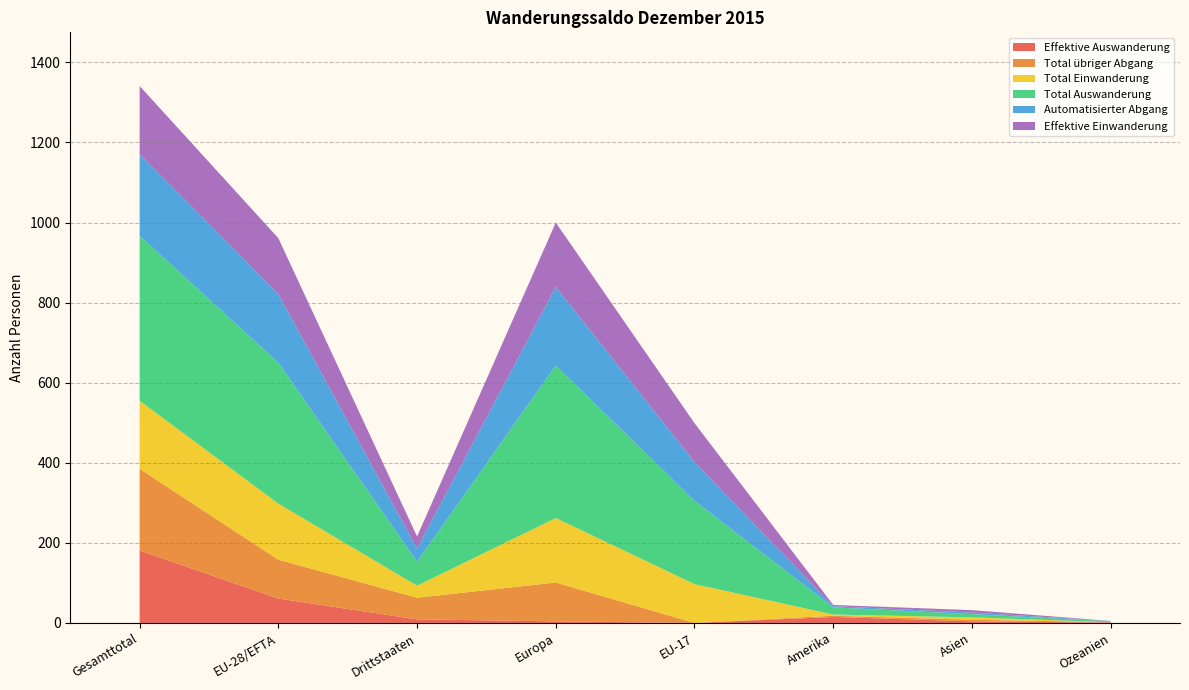

Reading left to right, extract all data points from this chart.

Effektive Auswanderung: Gesamttotal=181	EU-28/EFTA=61	Drittstaaten=9	Europa=4	EU-17=0	Amerika=15	Asien=4	Ozeanien=1
Total übriger Abgang: Gesamttotal=204	EU-28/EFTA=97	Drittstaaten=54	Europa=97	EU-17=0	Amerika=3	Asien=4	Ozeanien=1
Total Einwanderung: Gesamttotal=170	EU-28/EFTA=140	Drittstaaten=30	Europa=161	EU-17=97	Amerika=3	Asien=6	Ozeanien=0
Total Auswanderung: Gesamttotal=412	EU-28/EFTA=352	Drittstaaten=60	Europa=381	EU-17=208	Amerika=18	Asien=8	Ozeanien=2
Automatisierter Abgang: Gesamttotal=204	EU-28/EFTA=171	Drittstaaten=33	Europa=196	EU-17=97	Amerika=3	Asien=4	Ozeanien=1
Effektive Einwanderung: Gesamttotal=170	EU-28/EFTA=140	Drittstaaten=30	Europa=161	EU-17=97	Amerika=3	Asien=6	Ozeanien=0